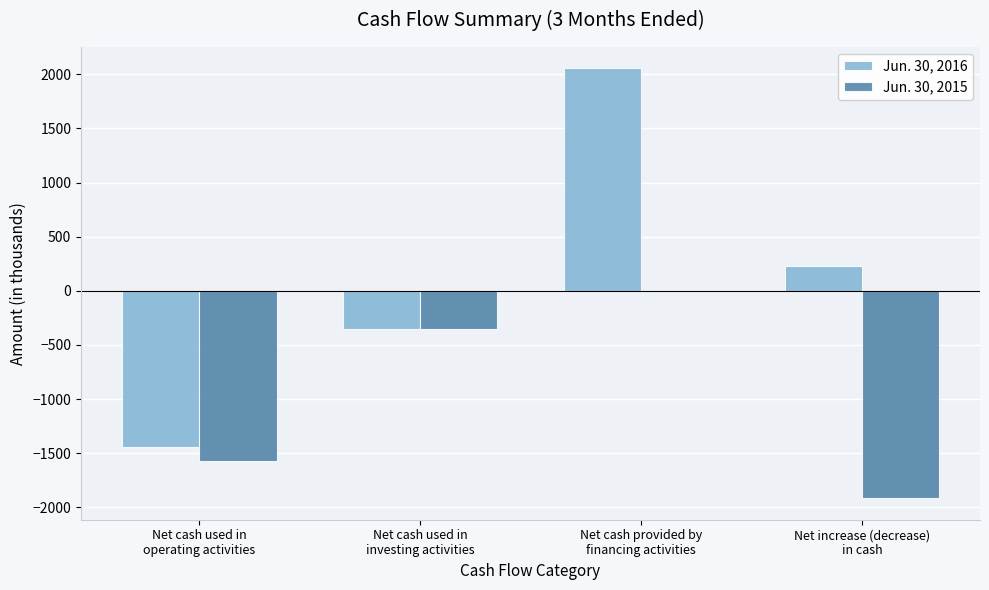

Reading left to right, what are all the values shown in this chart?

Jun. 30, 2016: -1444	-351	2054	233
Jun. 30, 2015: -1572	-355	11	-1916